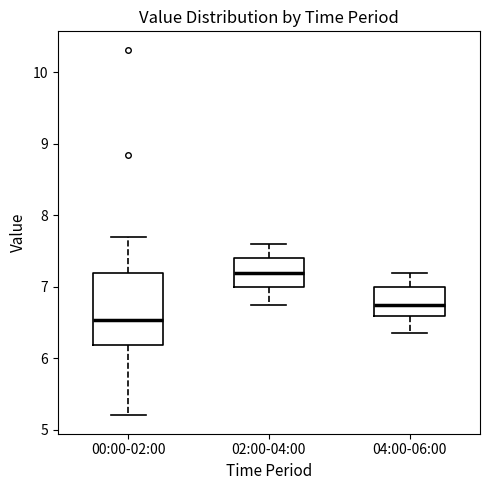

Which box has the highest median line?

02:00-04:00